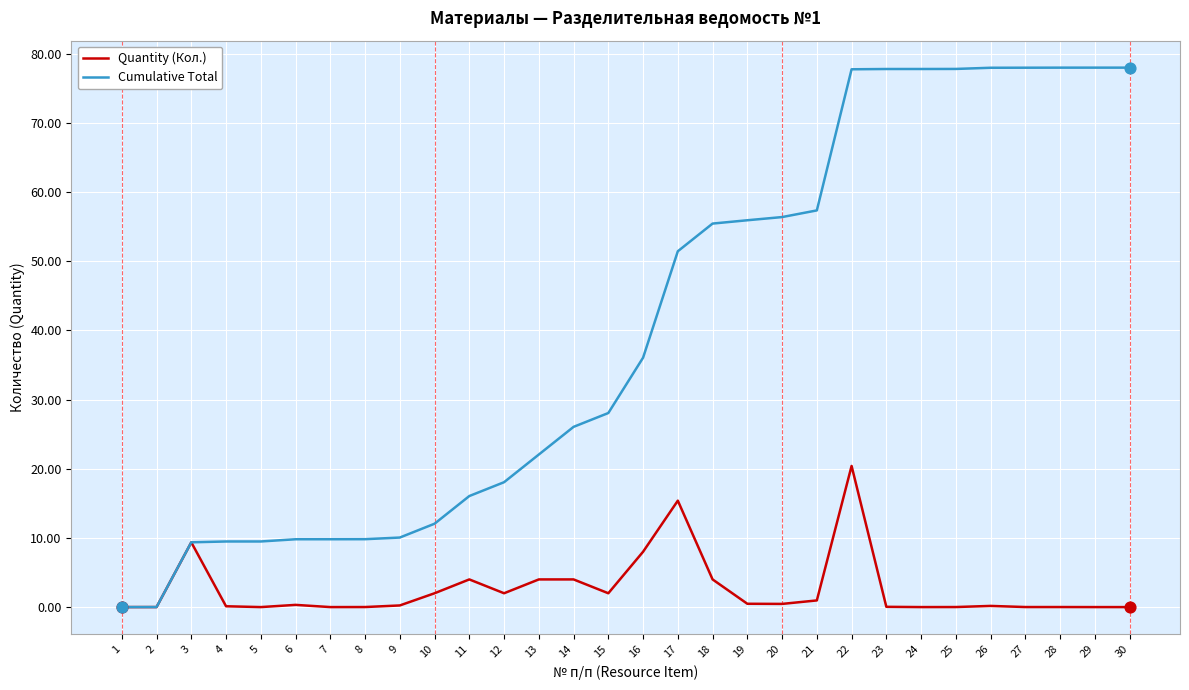

Which series has the largest range (max minus min)?

Cumulative Total